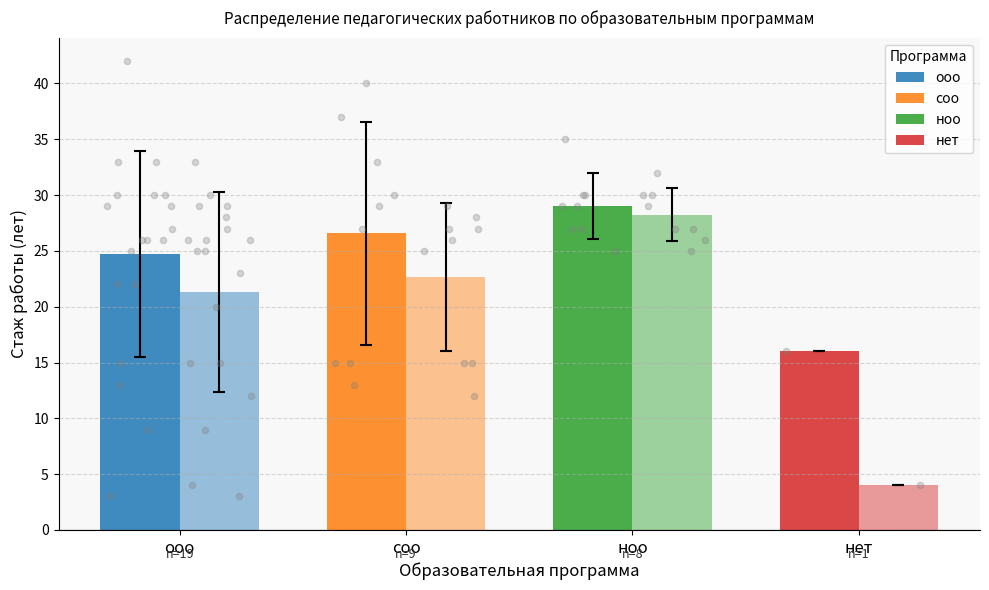

At which category is the sum across all series the highest?

ноо